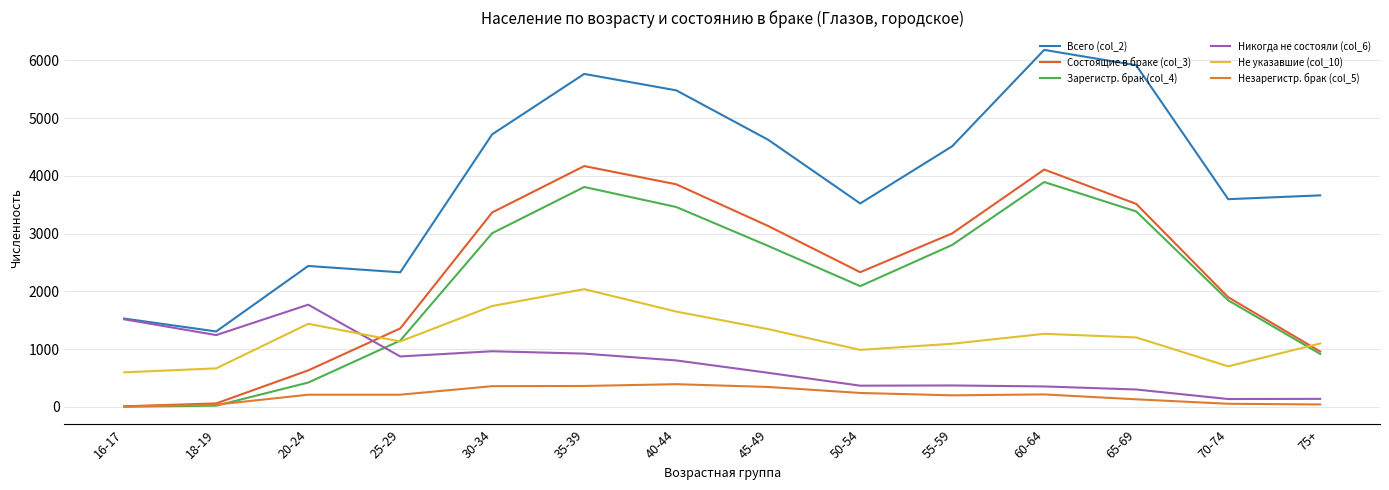

At which label does Всего (col_2) first exceed 4511?

30-34